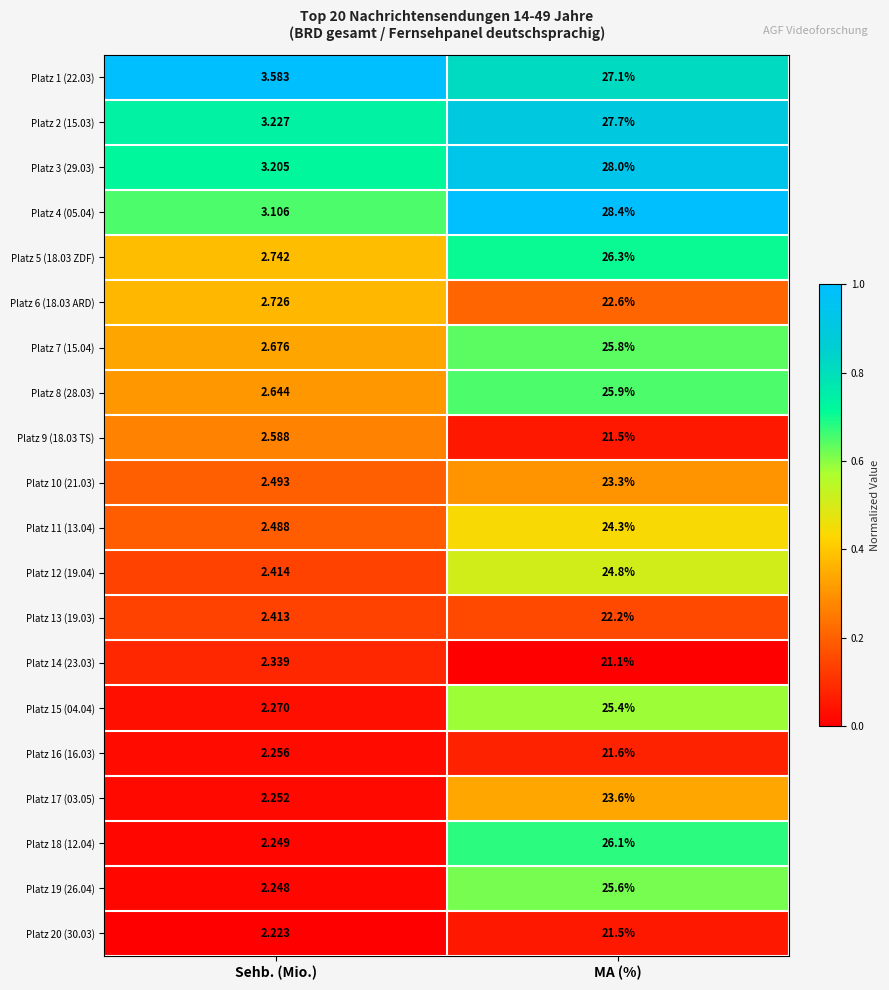

Is the value of Platz 6 (18.03 ARD) at MA (%) greater than the value of Platz 19 (26.04) at MA (%)?

No